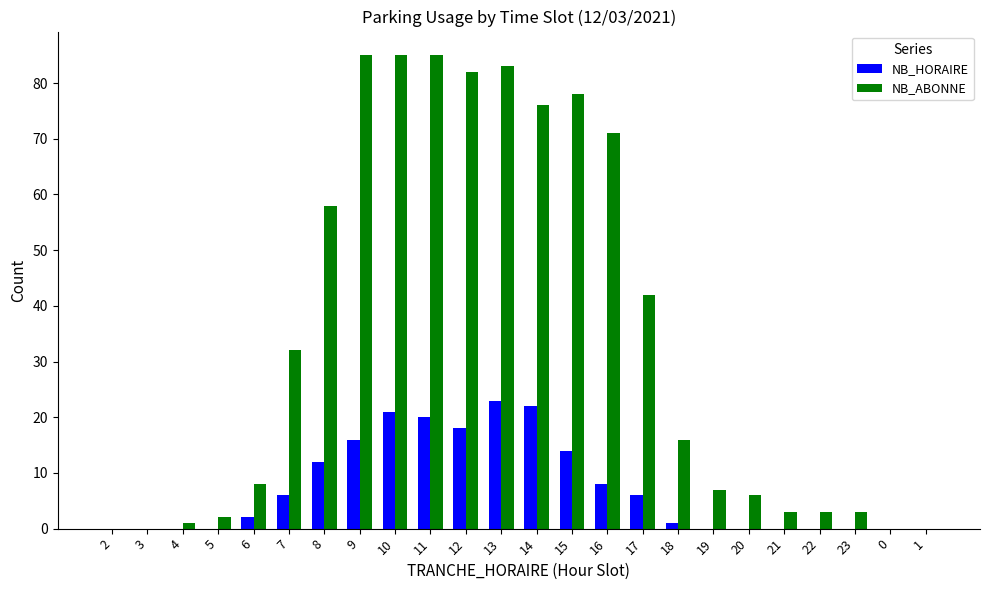

How many categories are shown in the chart?

24